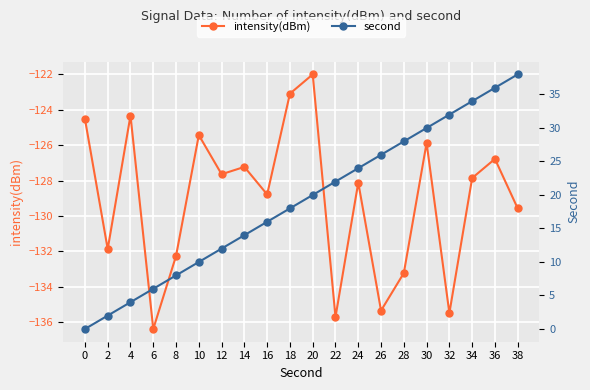

How many categories are shown in the chart?

20